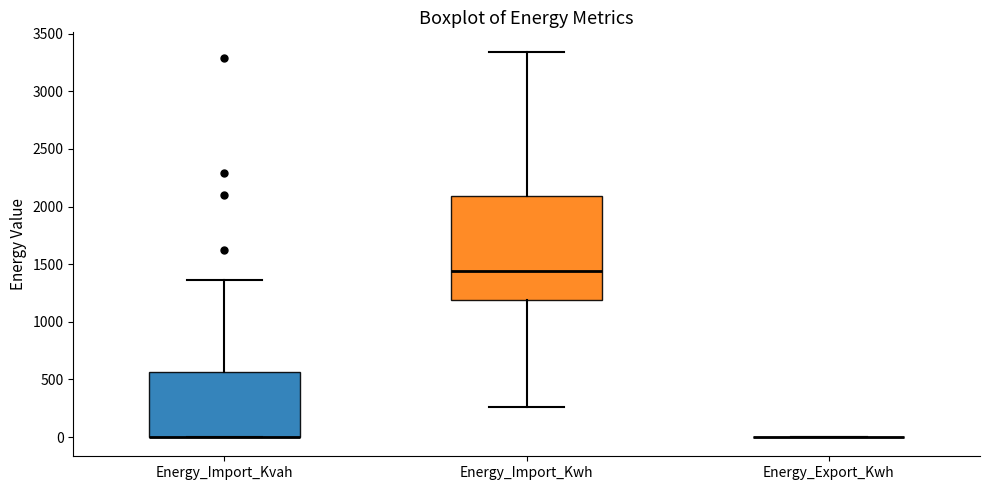

Comparing the boxes themselves (not the whiskers), which one is the tallest?

Energy_Import_Kwh